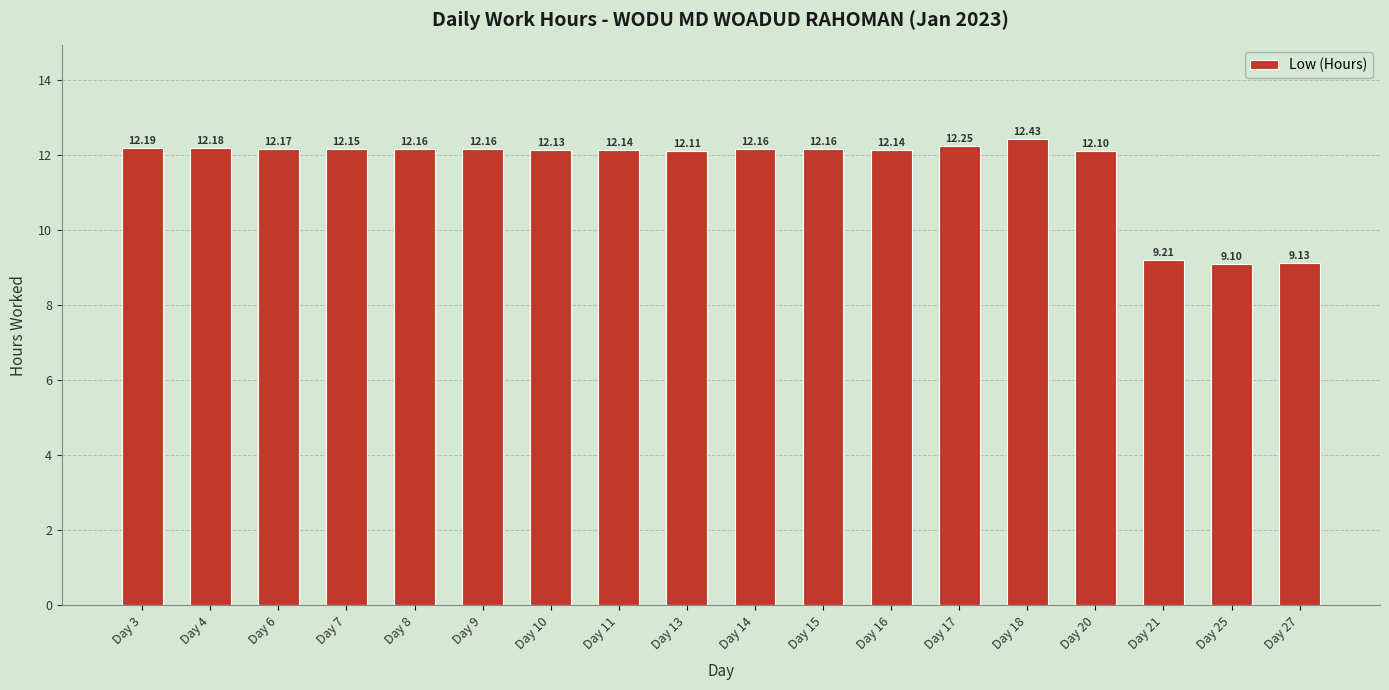

Where is the data nearest to the value 10?

Day 21